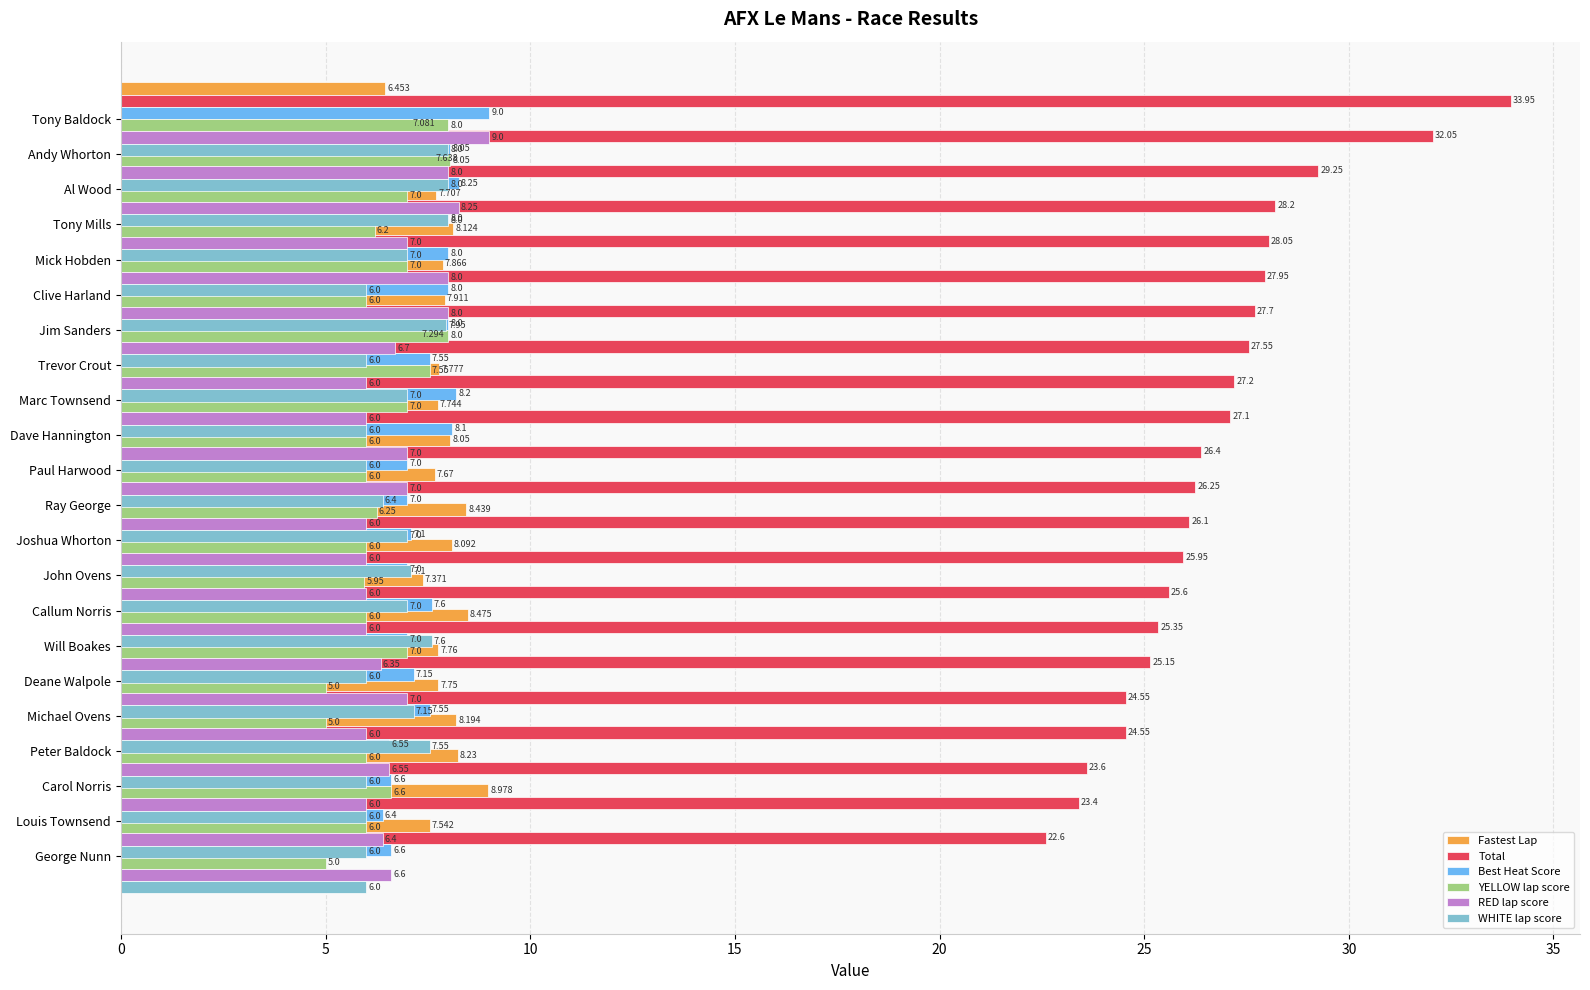

What is the greatest value displayed?

34.0